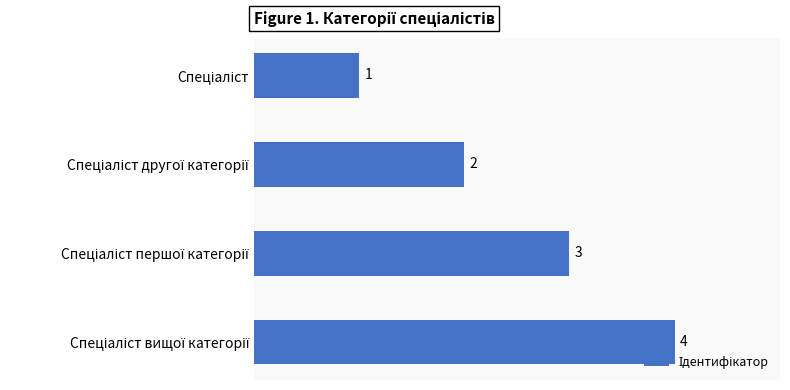

What is the difference between the maximum and minimum values?

3